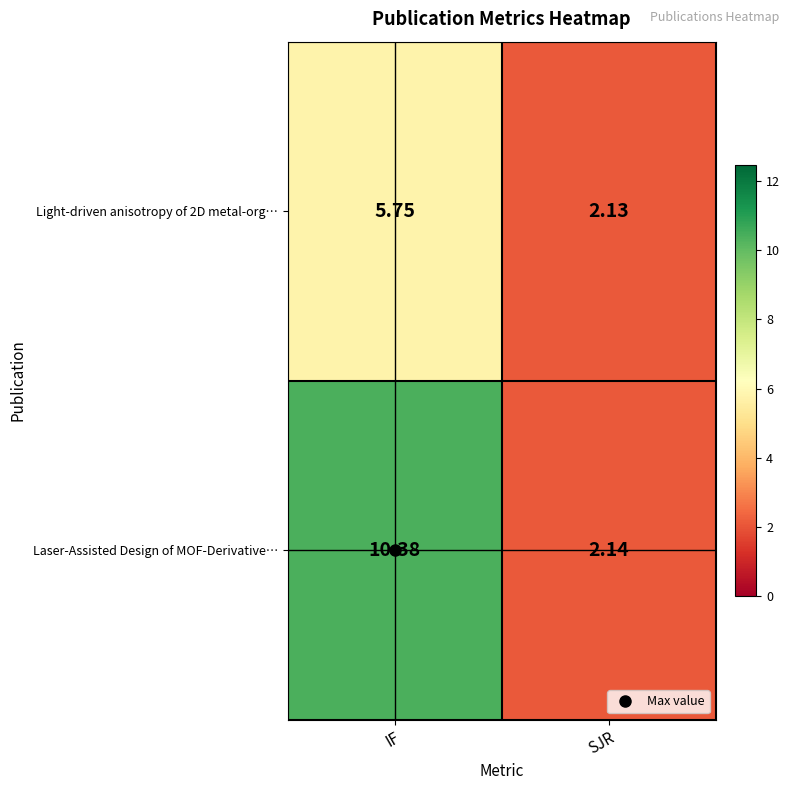

Where is Light-driven anisotropy of 2D metal-org… nearest to the value 3?

SJR